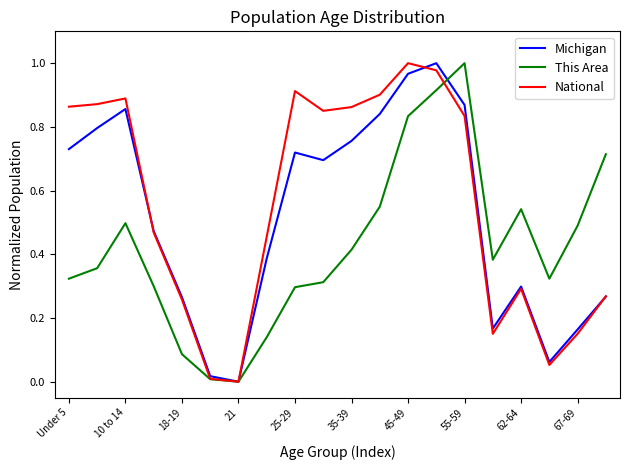

The Michigan series shows 0.4 at 55-59. True or false?

False